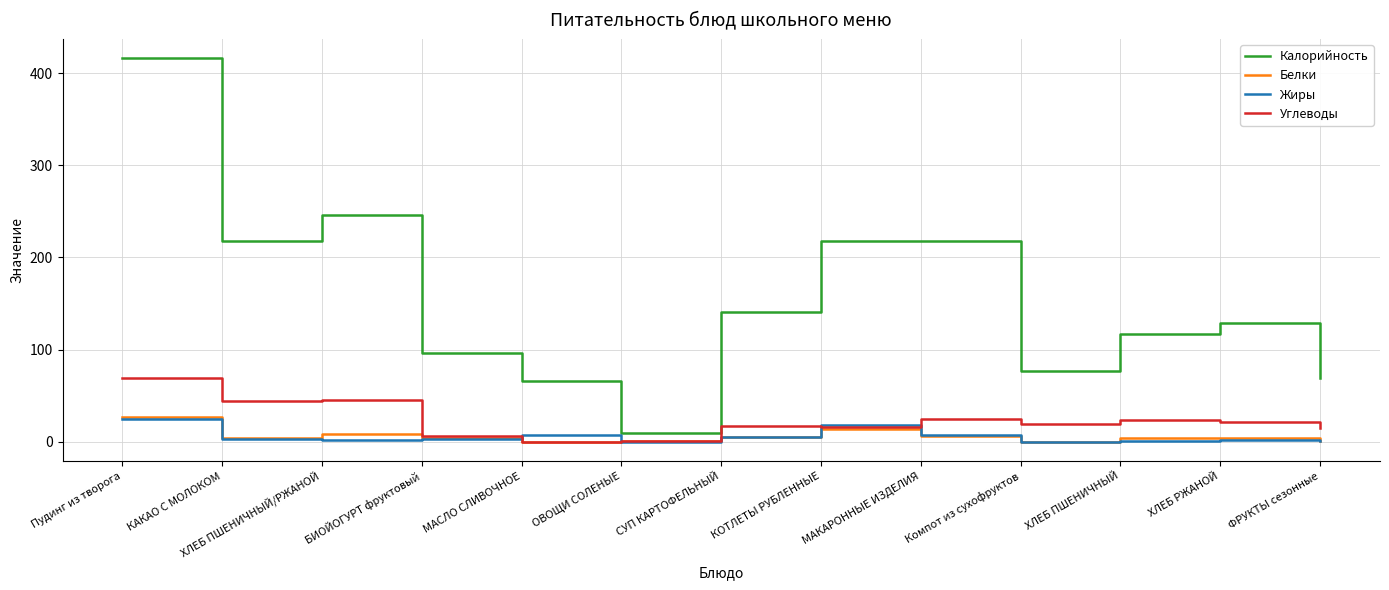

What are all the series names shown in the legend?

Калорийность, Белки, Жиры, Углеводы